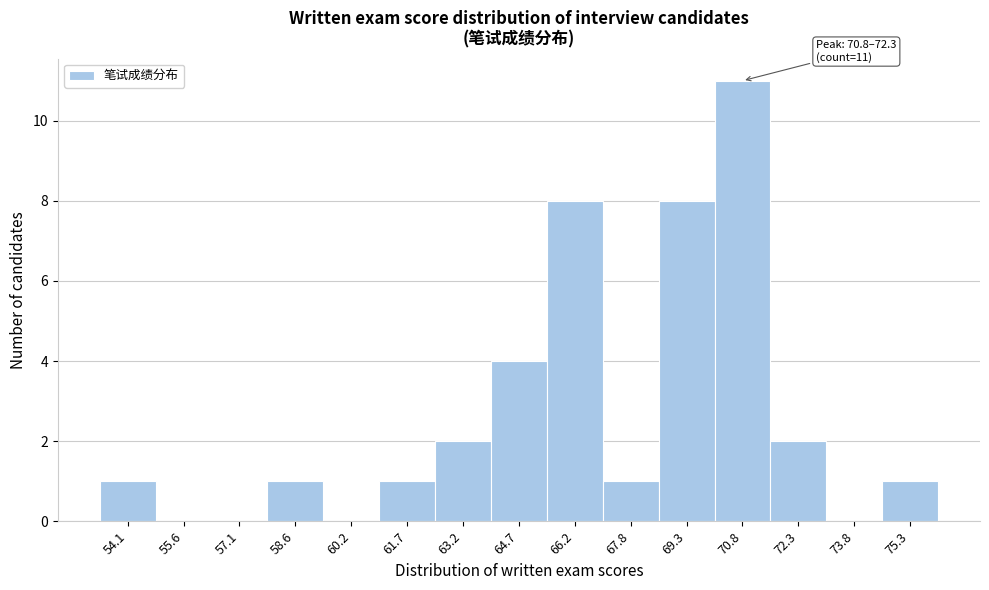

Reading left to right, what are all the values shown in this chart?

54.1=1	55.6=0	57.1=0	58.6=1	60.2=0	61.7=1	63.2=2	64.7=4	66.2=8	67.8=1	69.3=8	70.8=11	72.3=2	73.8=0	75.3=1